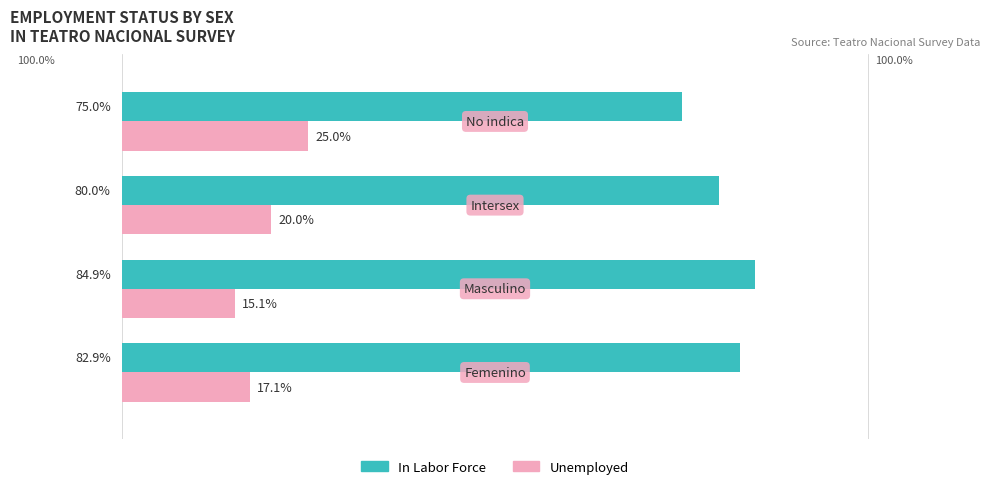

Which series has the largest total across all categories?

In Labor Force